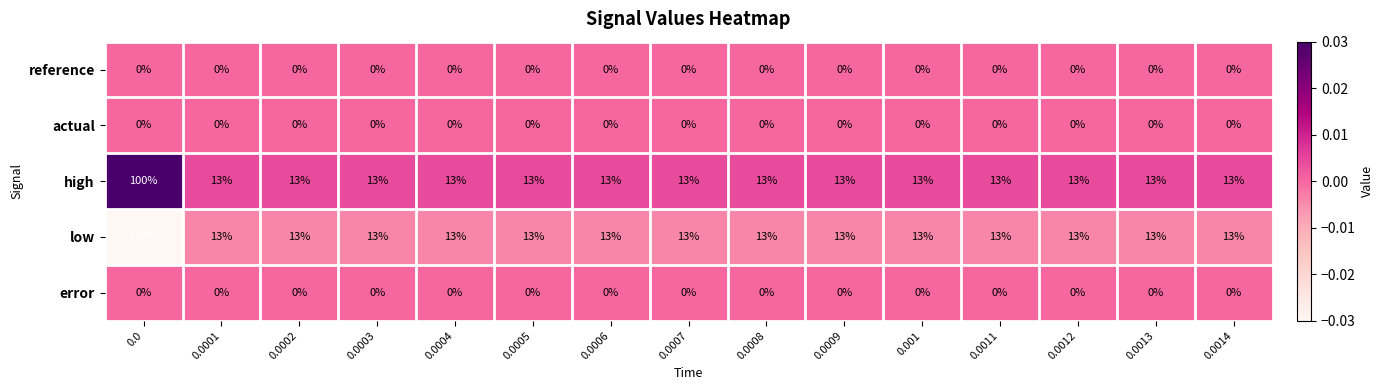

What is the greatest value displayed?

100